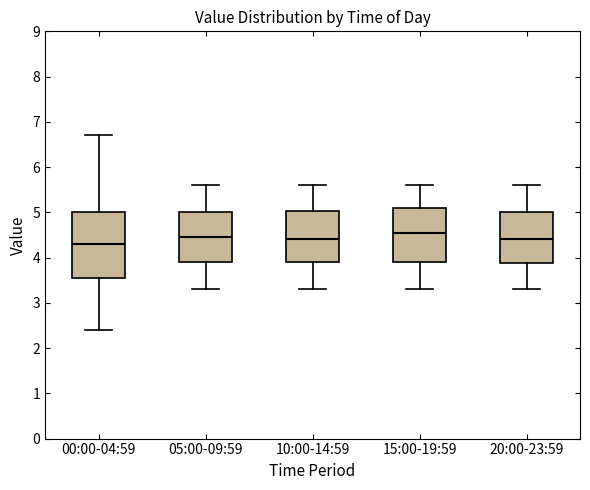

Which box has the lowest median line?

00:00-04:59